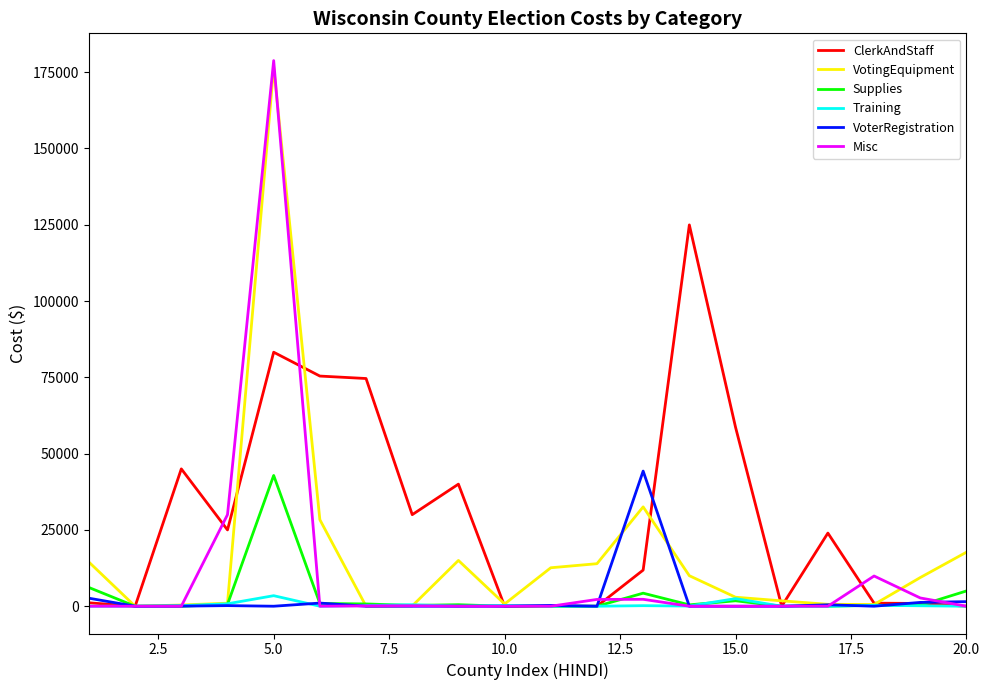

Which series has the largest range (max minus min)?

Misc